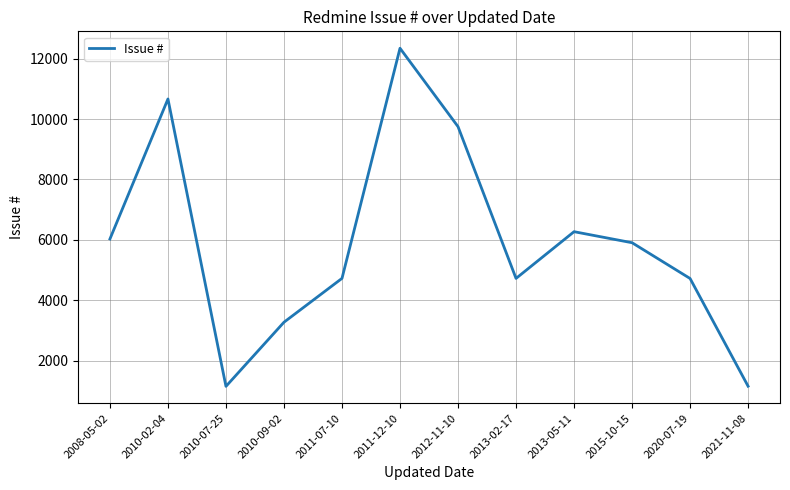

Which has a higher value, 2012-11-10 or 2010-02-04?

2010-02-04